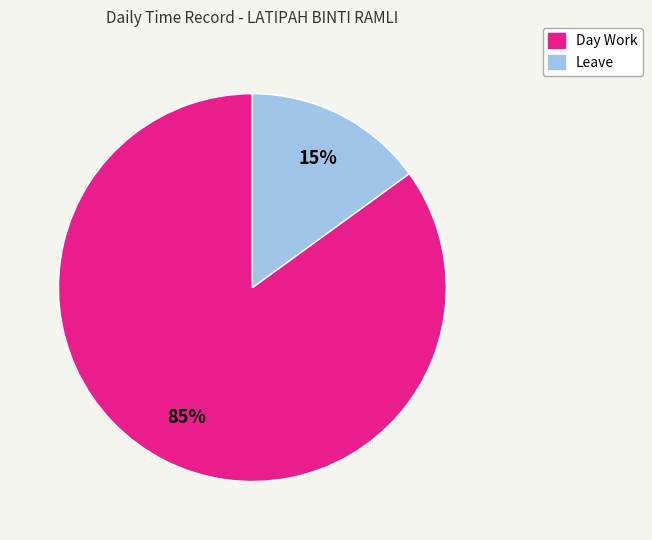

To the nearest percent, what is the difference between the largest and smallest slice percentages?

70%